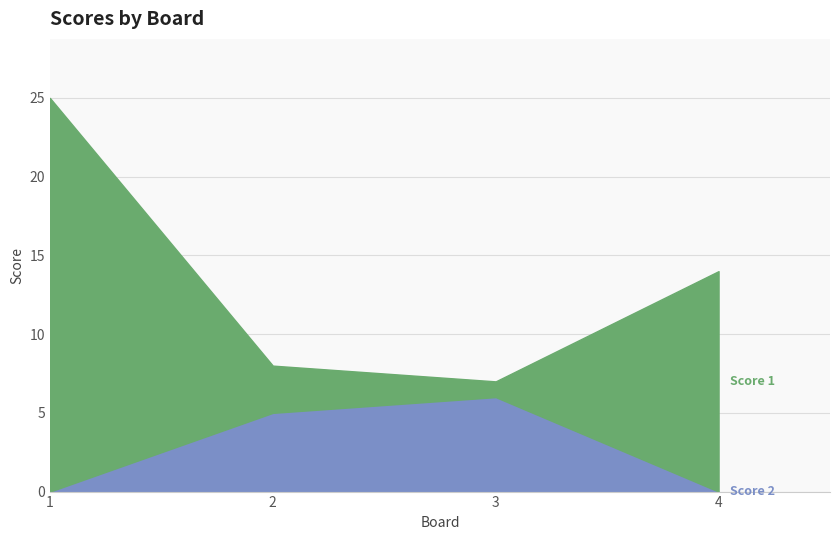

What value does the Score 1 series have at 1?

25